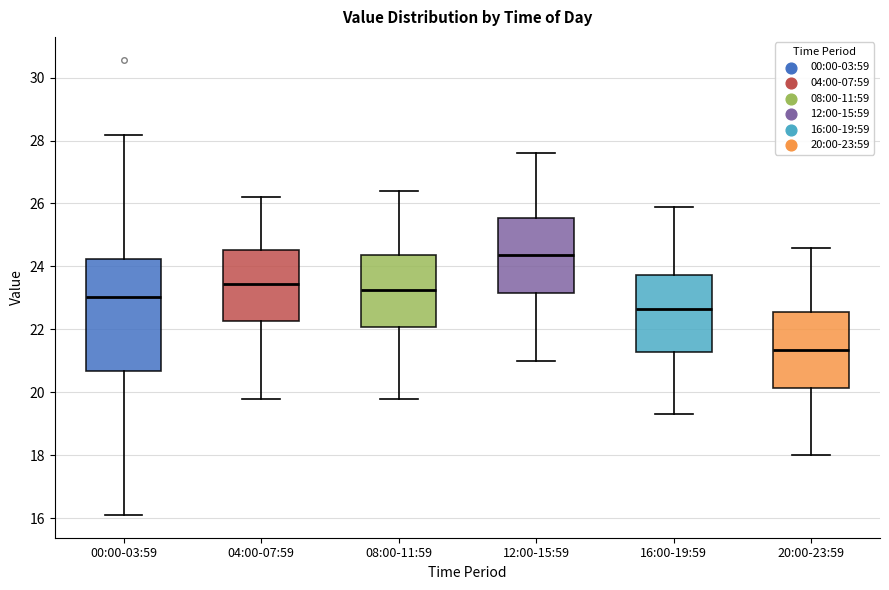

Reading left to right, transcribe this box plot: for each box, give where its median line is, the range the box spans, and where its two whiskers end, as read against the y-axis. The values are not printed on the chart, so give them approximately, as read against the axis.

00:00-03:59: median 23.0, box 20.6 to 24.2, whiskers 16.2 to 28.2
04:00-07:59: median 23.4, box 22.2 to 24.6, whiskers 19.8 to 26.2
08:00-11:59: median 23.2, box 22.0 to 24.4, whiskers 19.8 to 26.4
12:00-15:59: median 24.4, box 23.2 to 25.6, whiskers 21.0 to 27.6
16:00-19:59: median 22.6, box 21.2 to 23.8, whiskers 19.4 to 26.0
20:00-23:59: median 21.4, box 20.2 to 22.6, whiskers 18.0 to 24.6